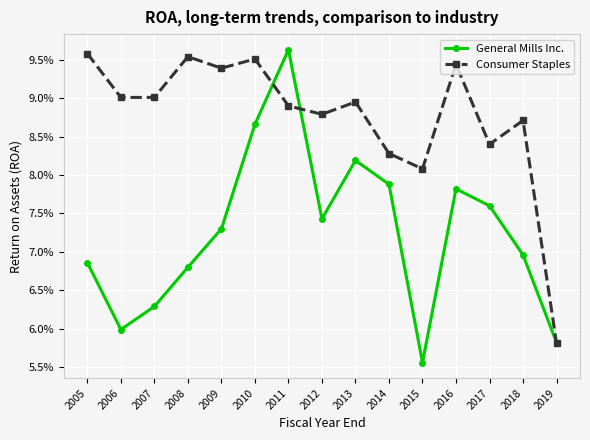

What is the value of the Consumer Staples point at the 5th from the left?

0.1